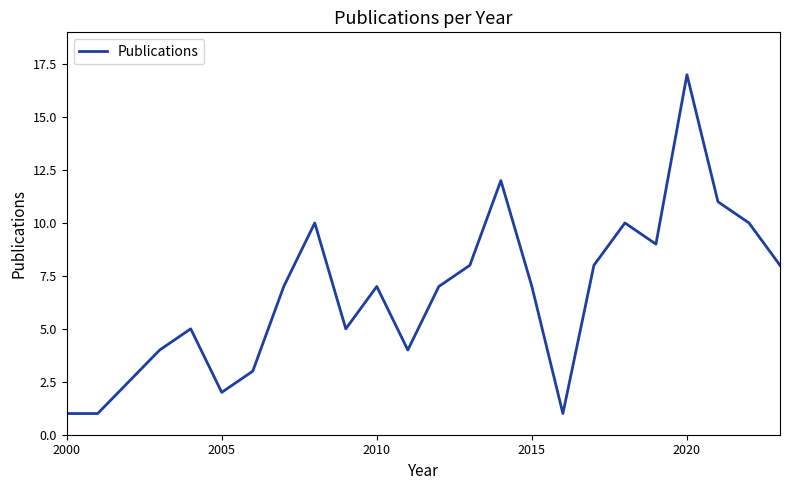

What is the difference between the maximum and minimum values?

16